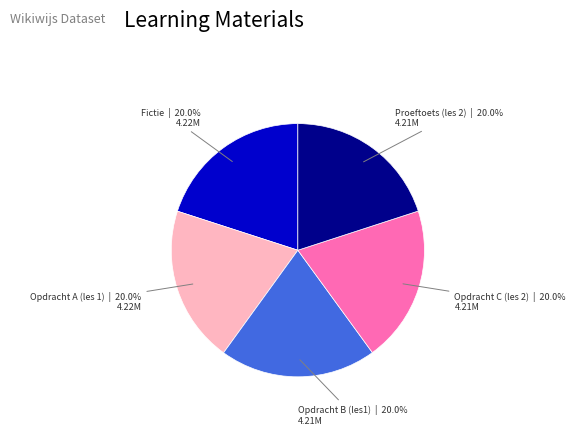

Is there a majority slice in this chart?

No